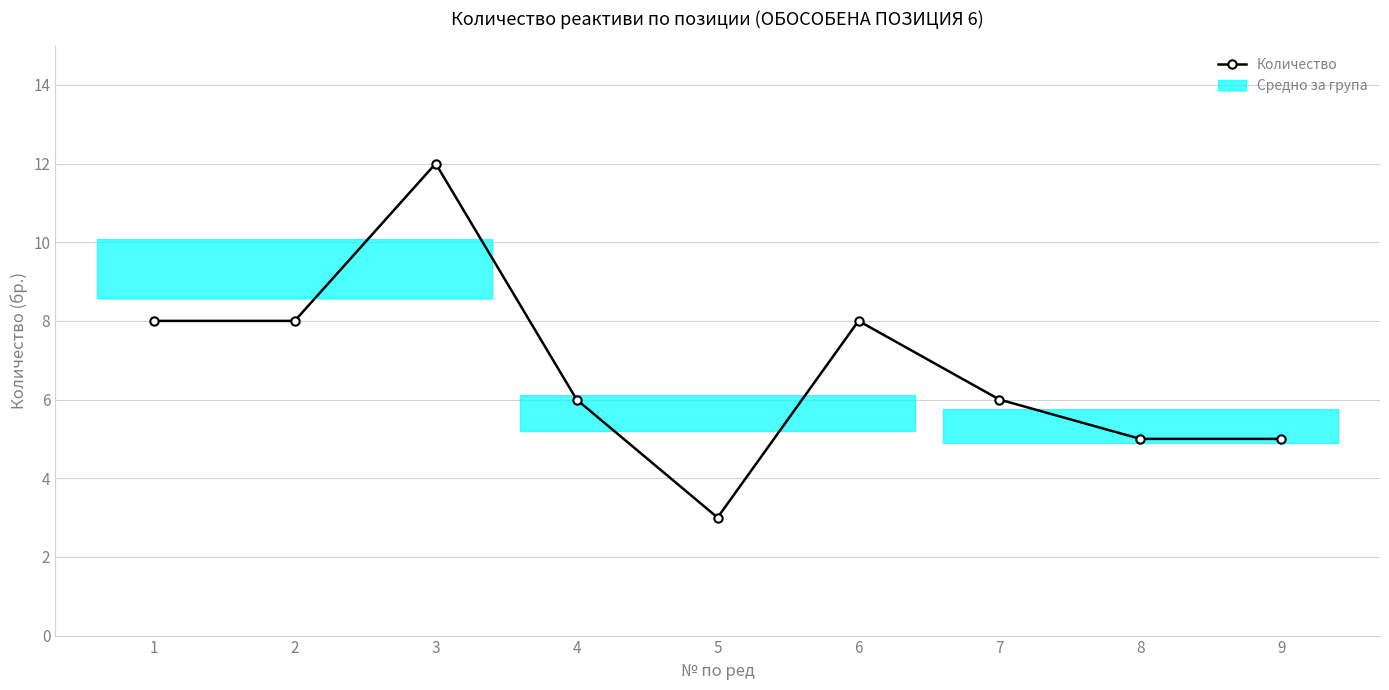

Where is the first local minimum?

5